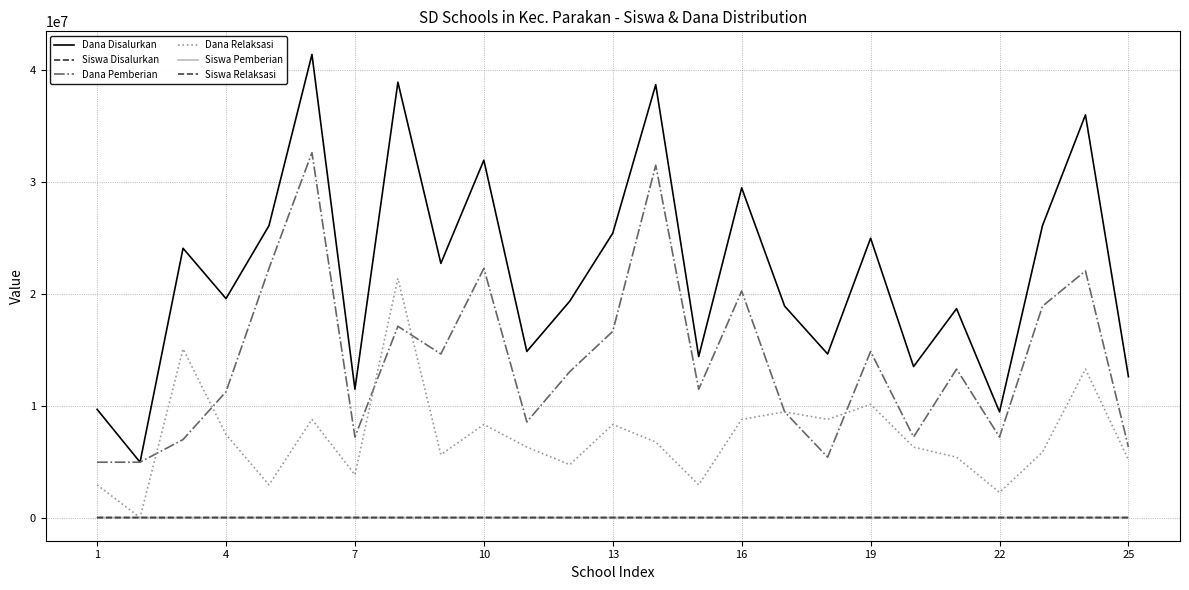

Is this an area chart (filled region under the line)?

No